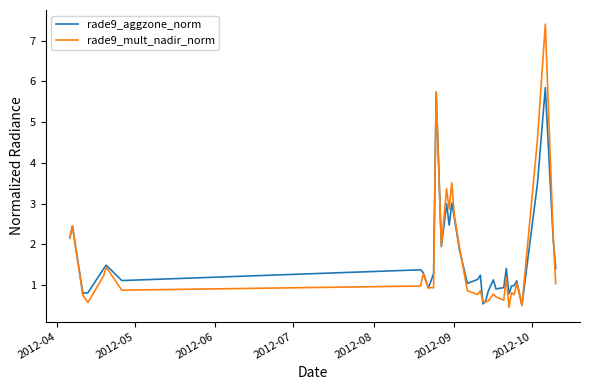

What is the highest value of the rade9_mult_nadir_norm series?

7.4